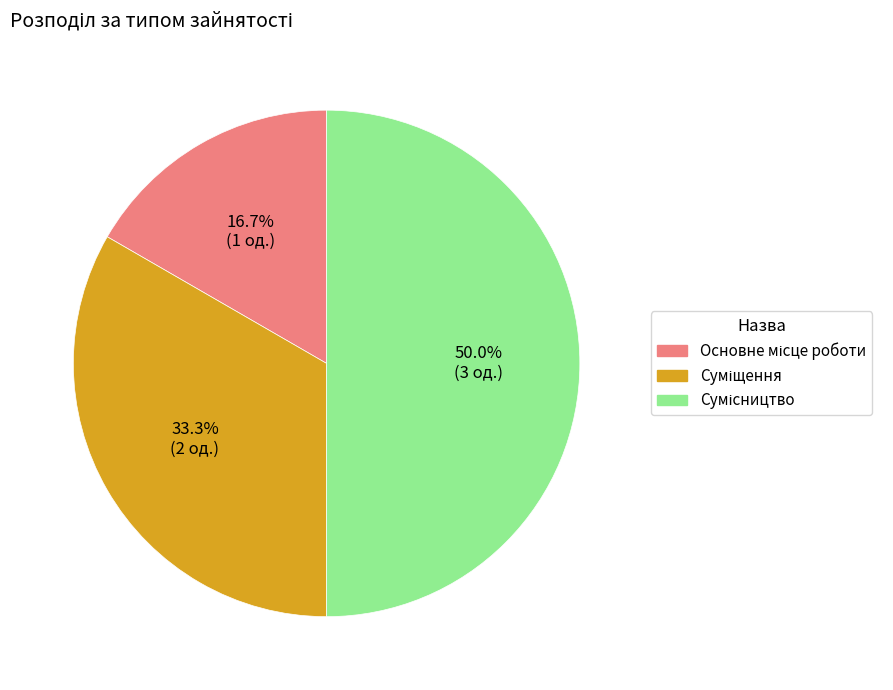

How many segments does this pie chart have?

3